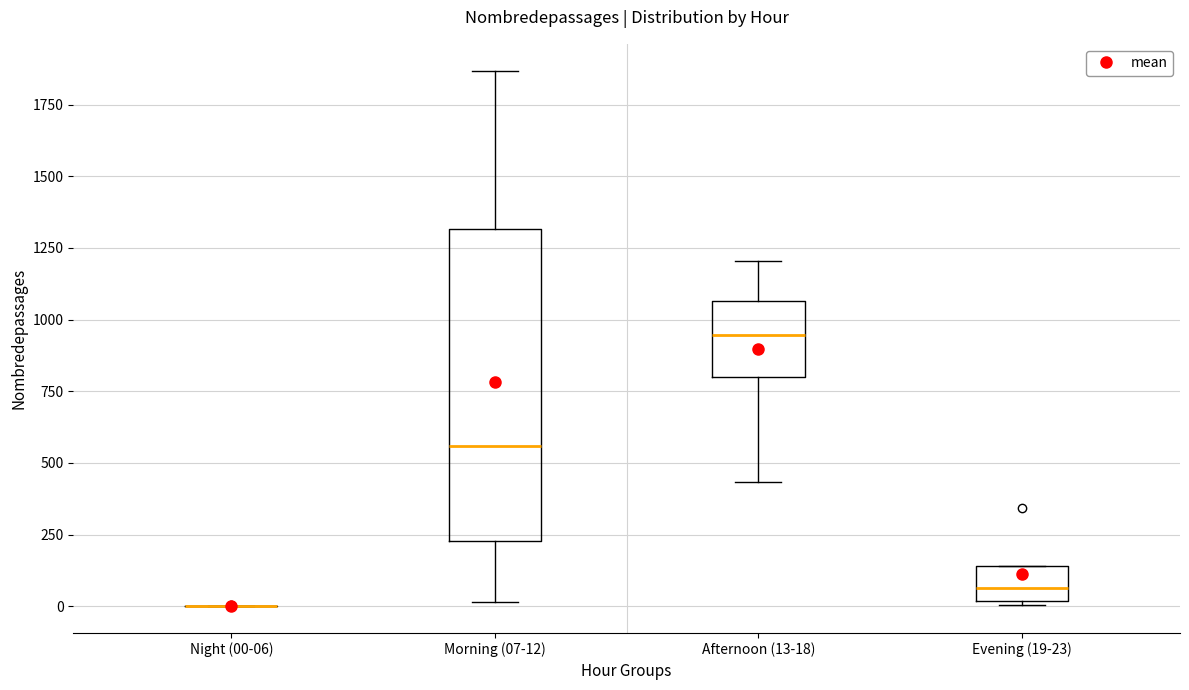

Which box is the tallest, from its lower edge to its upper edge?

Morning (07-12)